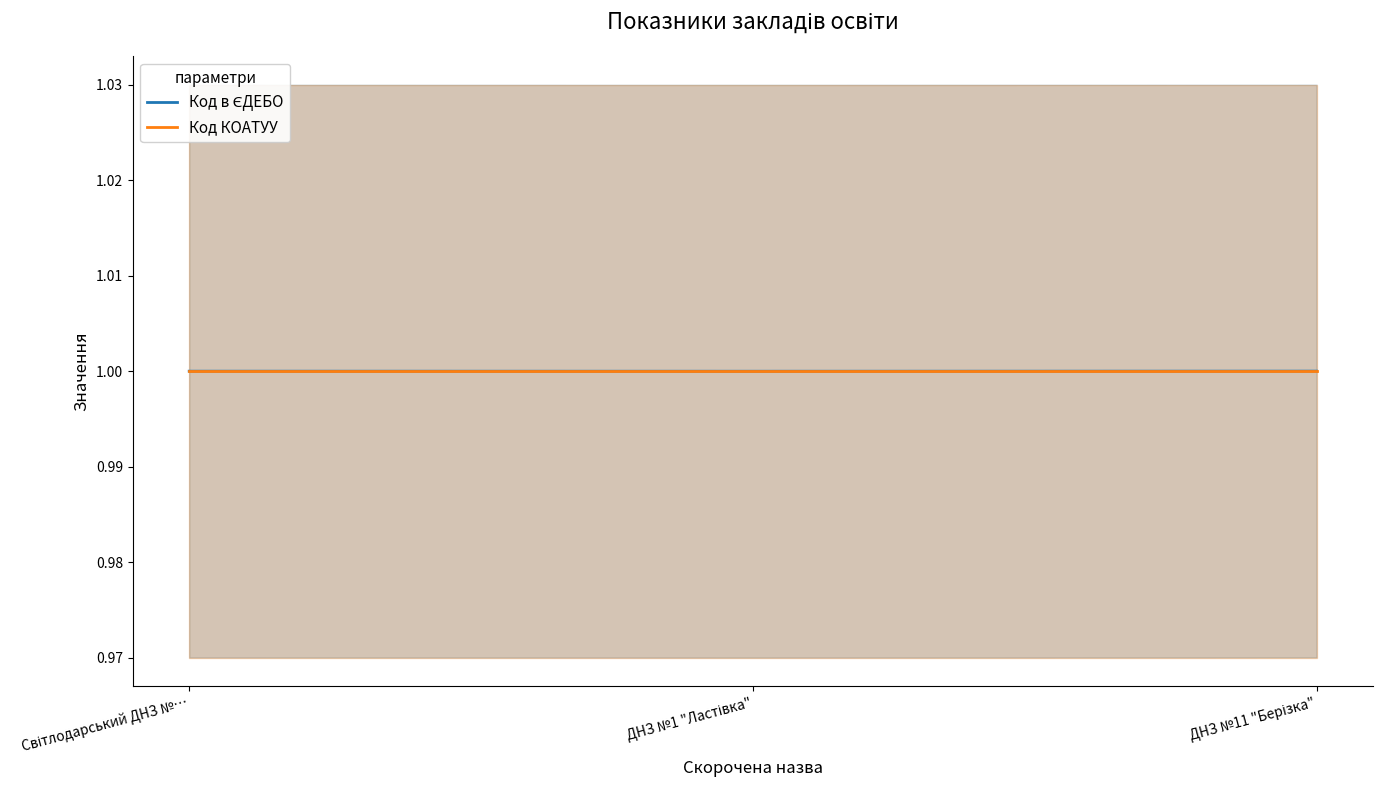

What is the total value across all series at Світлодарський ДНЗ №…?

2.0